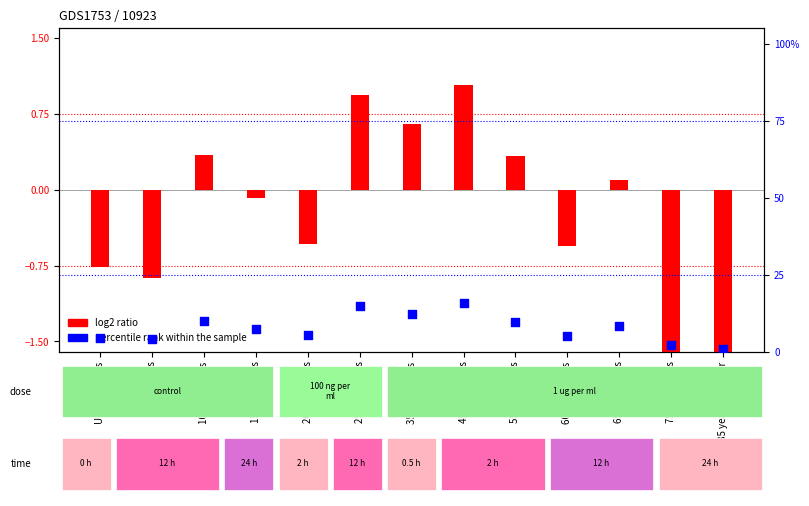

Which series reaches the maximum Y coordinate?

percentile rank within the sample